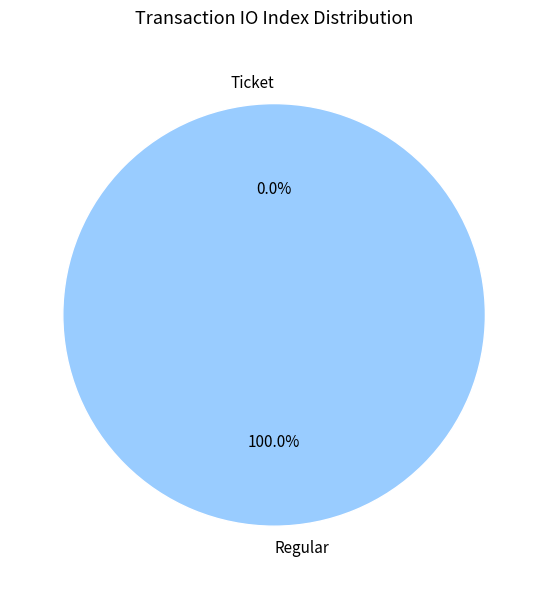

How many slices are in this pie chart?

2